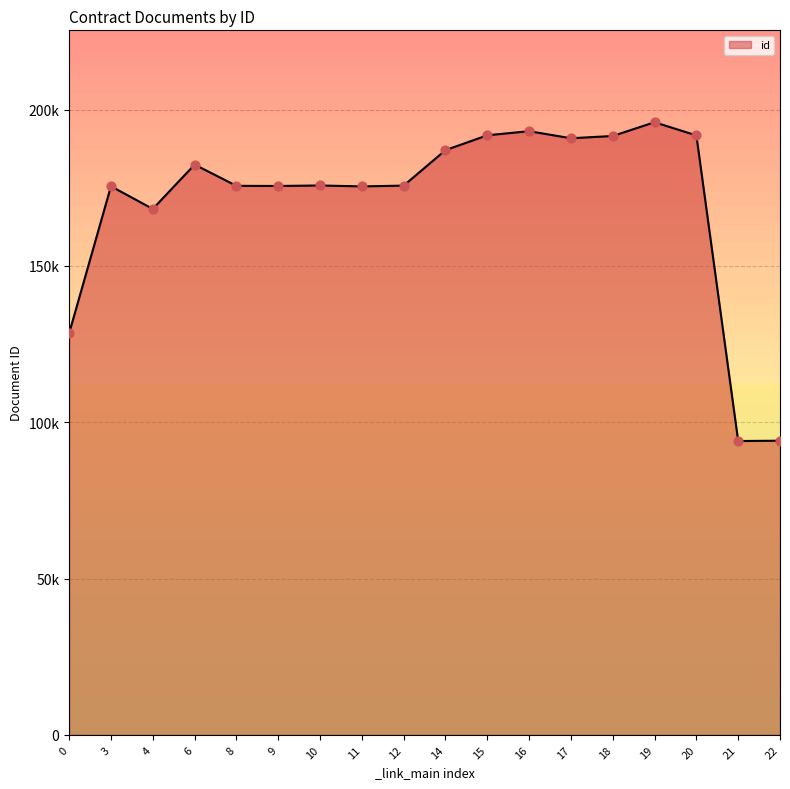

Is this an area chart (filled region under the line)?

Yes